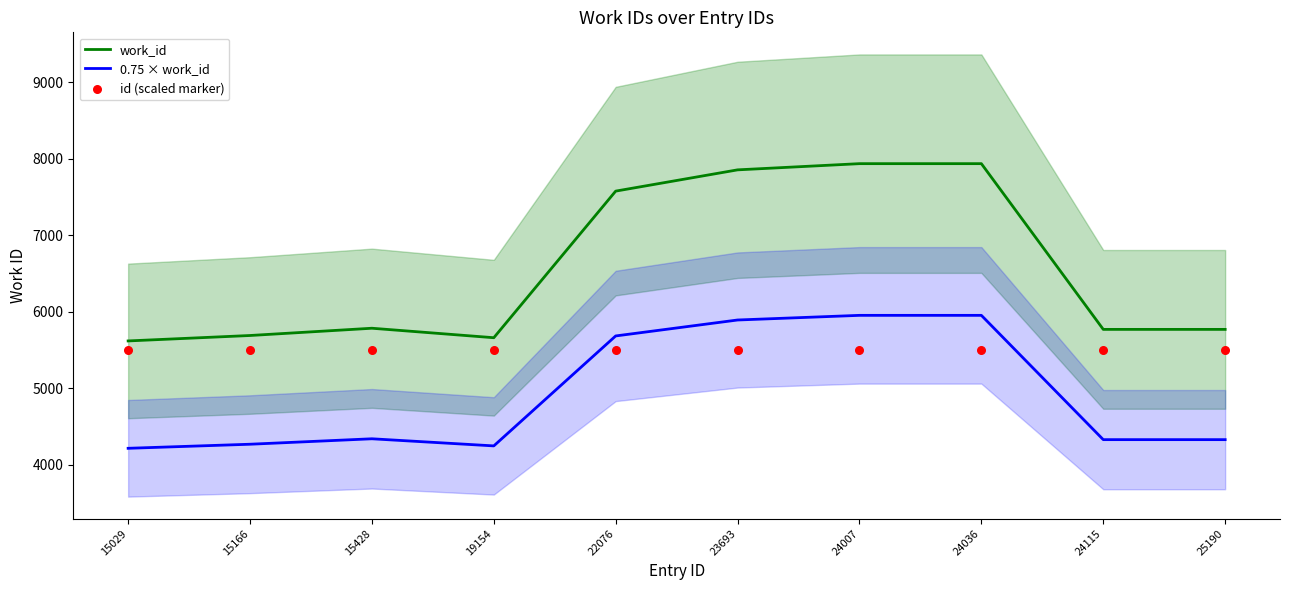

Which series reaches the maximum Y coordinate?

work_id